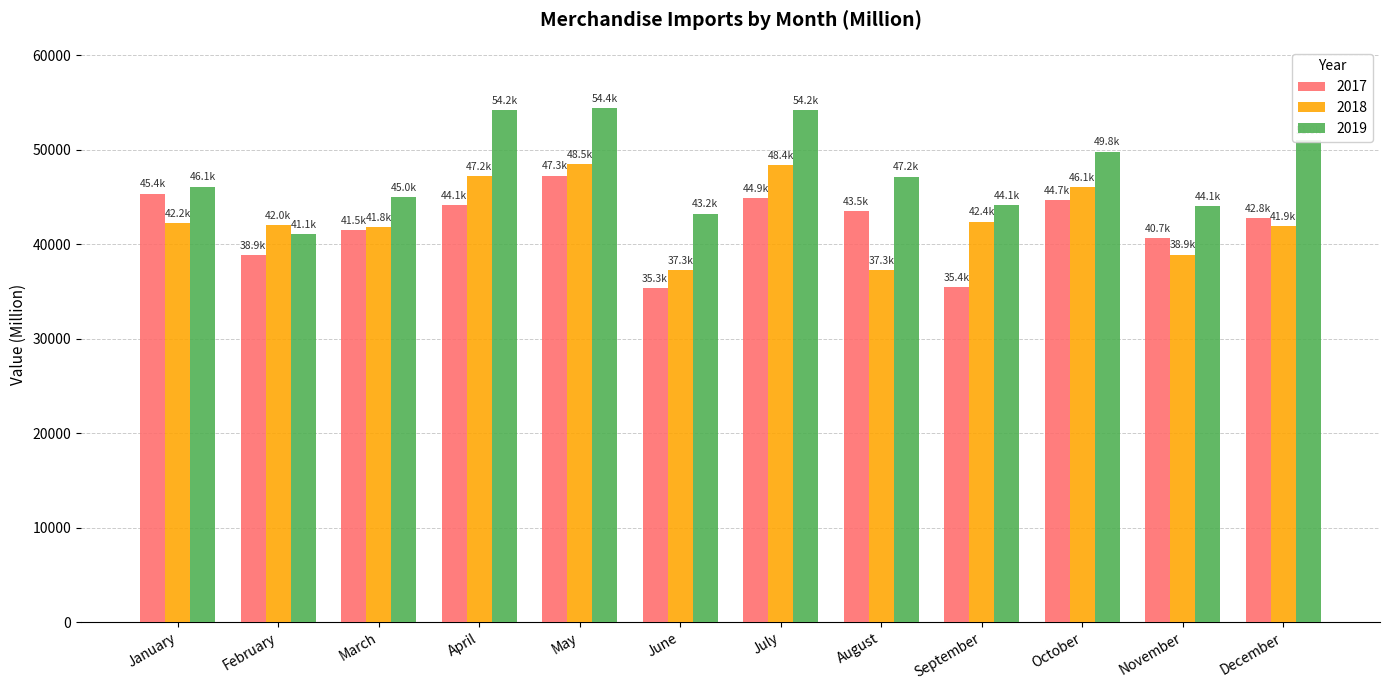

What is the value of the 2019 bar at the 10th from the left?

49799.6